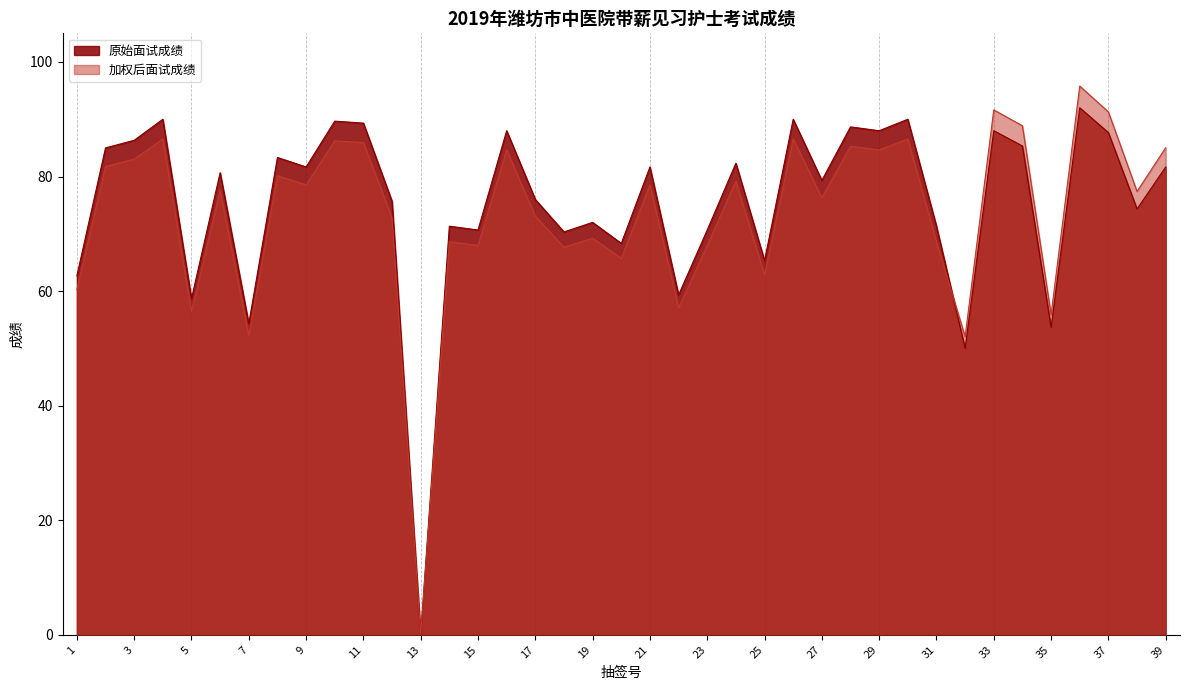

What is the sum of all 原始面试成绩 values?

2933.3